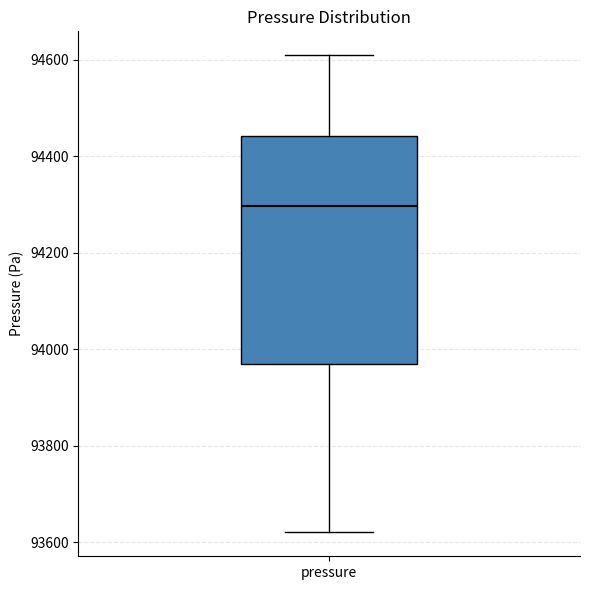

Read this box plot against the y-axis: the position of the median line, the range covered by the box, and the ends of both whiskers. The values are not printed on the chart, so give them approximately, as read against the axis.

median 94300, box 93960 to 94440, whiskers 93620 to 94600